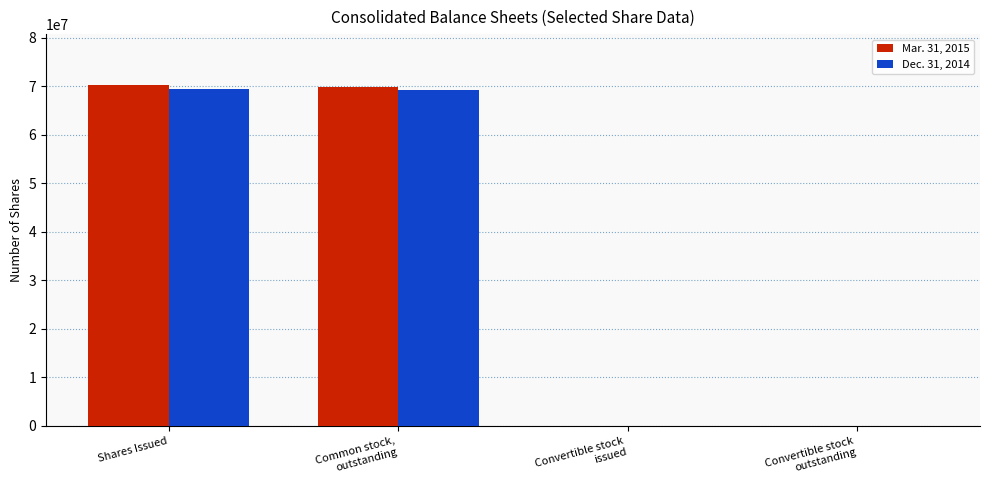

Is it true that Mar. 31, 2015 equals 70225096 at Shares Issued?

True